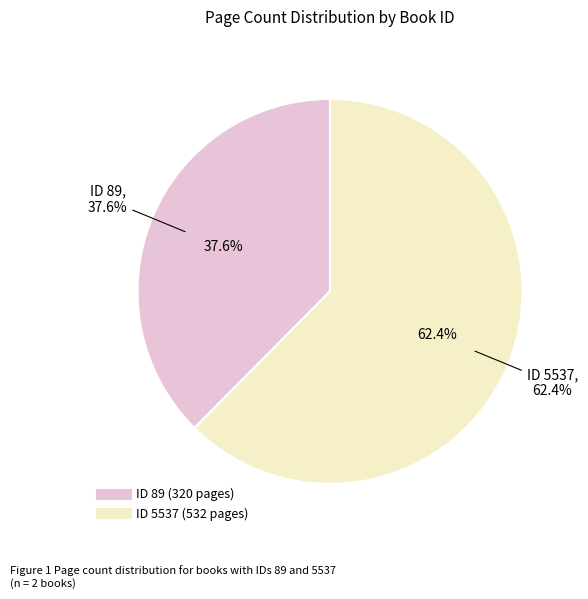

Does 5537 account for over 50% of the chart?

Yes